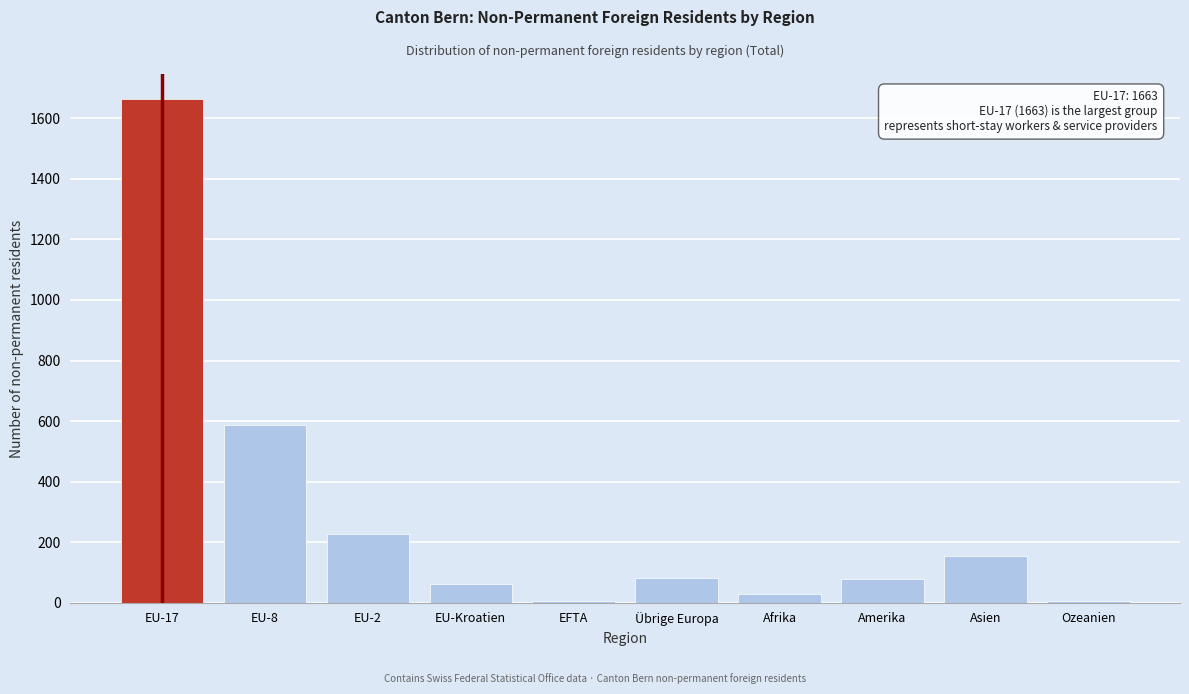

Where is the data nearest to the value 834?

EU-8